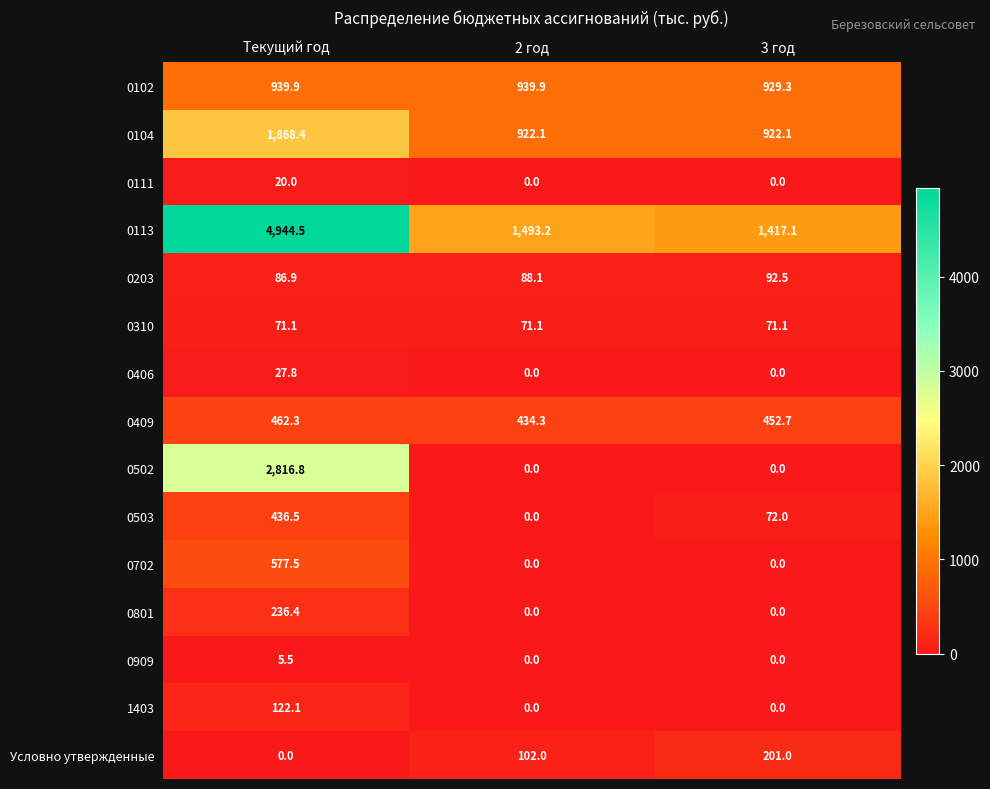

Which category has the lowest value in the Условно утвержденные series?

Текущий год